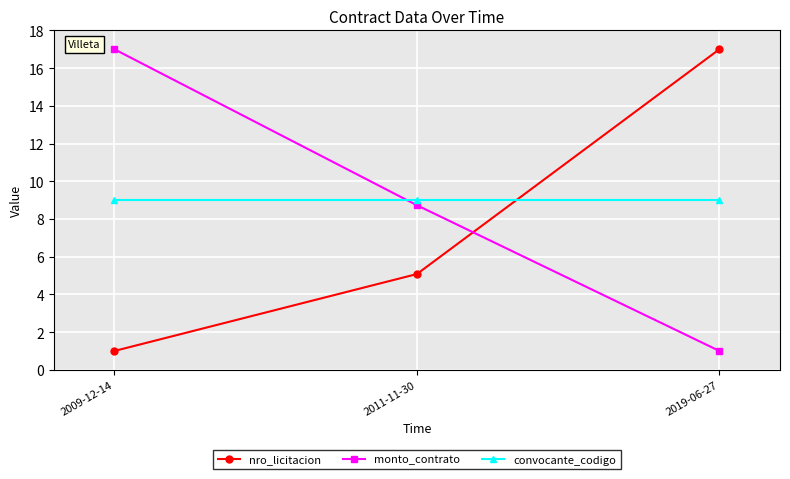

Where is monto_contrato nearest to the value 9?

2011-11-30